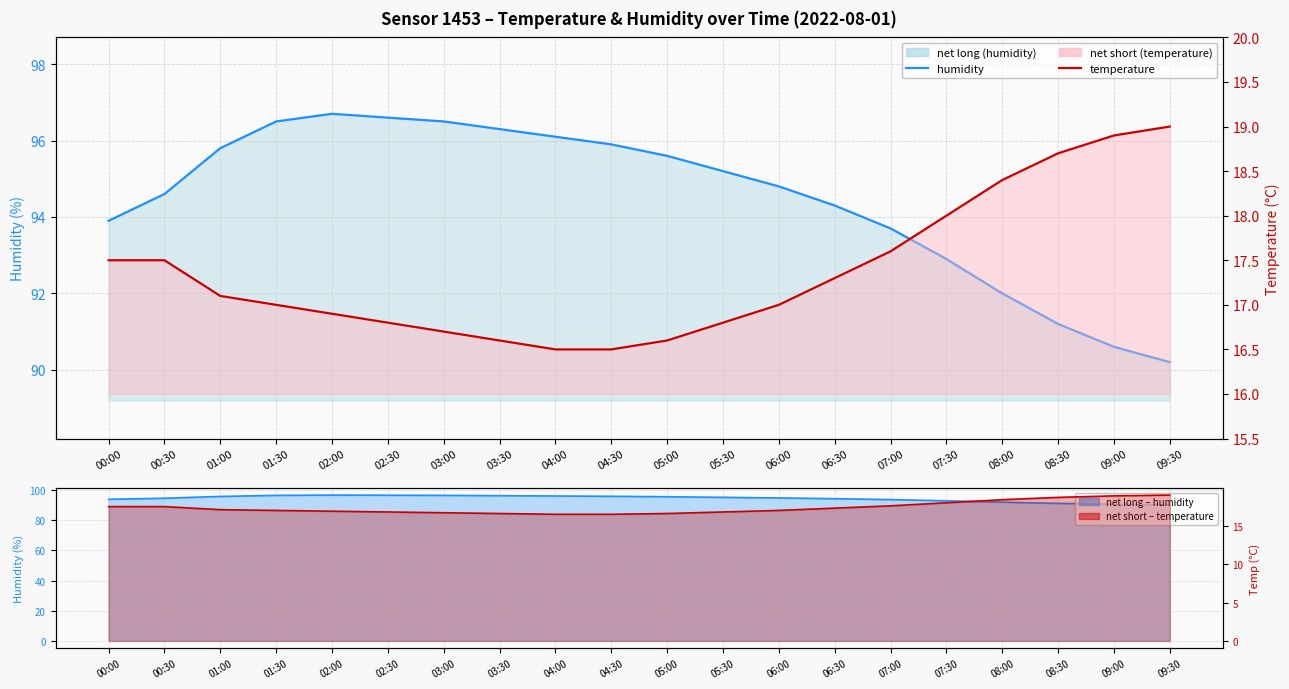

What is the sum of the temperature line values at 07:00 and 09:00?

36.5